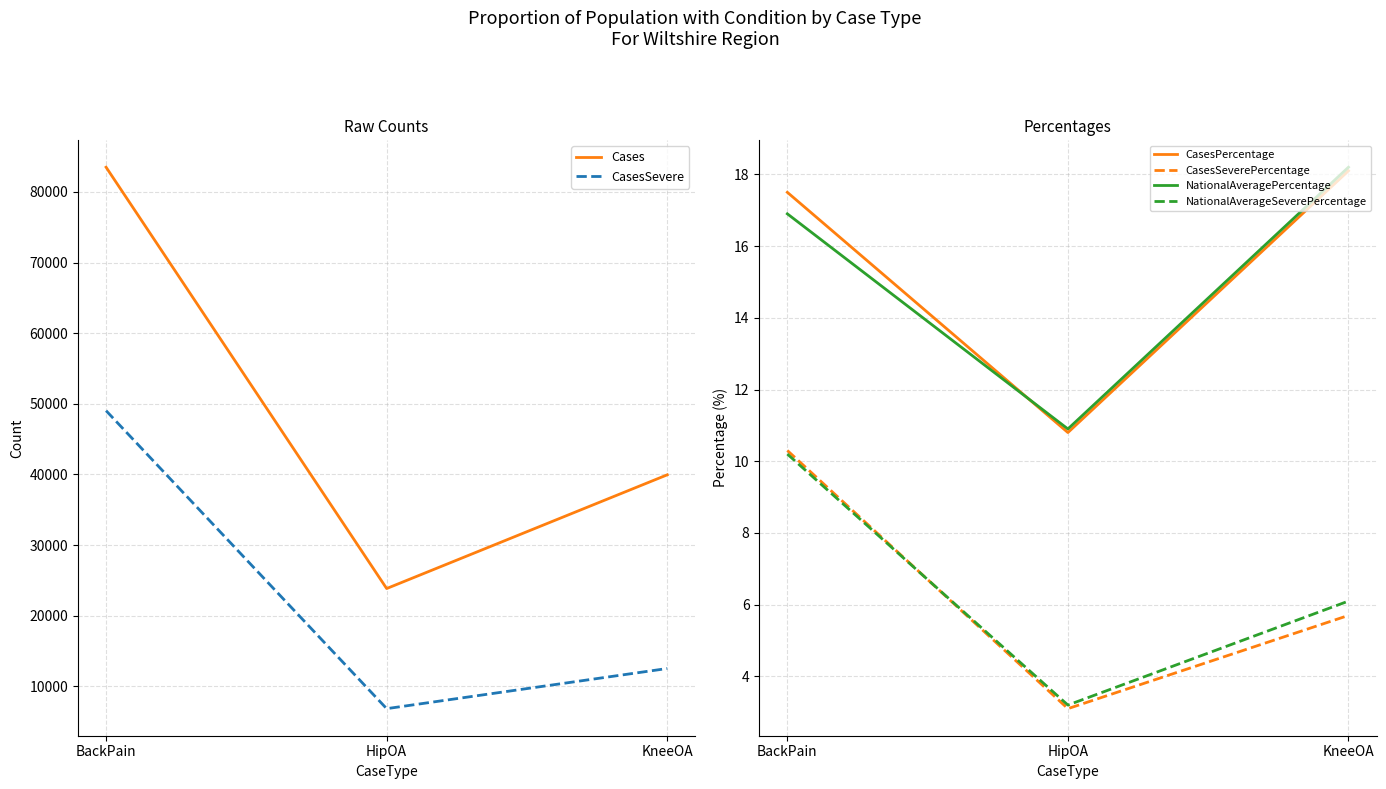

At how many categories does at least one series exceed 49207?

1